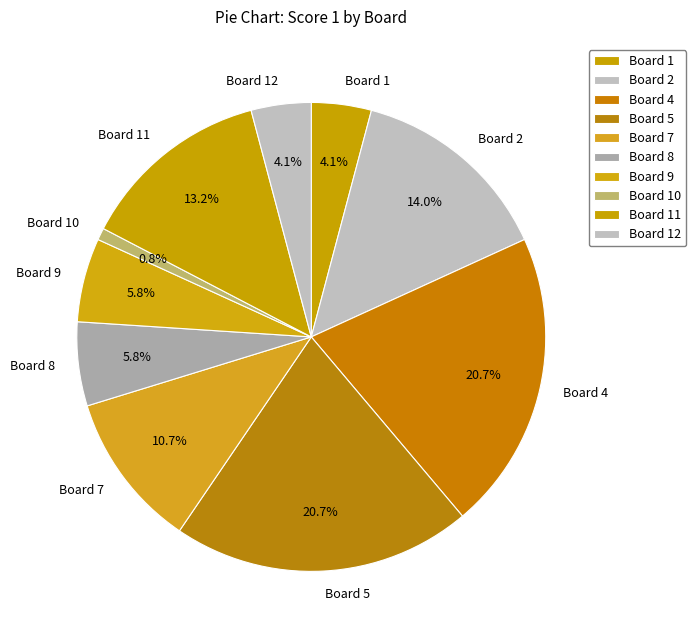

Count the number of slices in the pie.

10